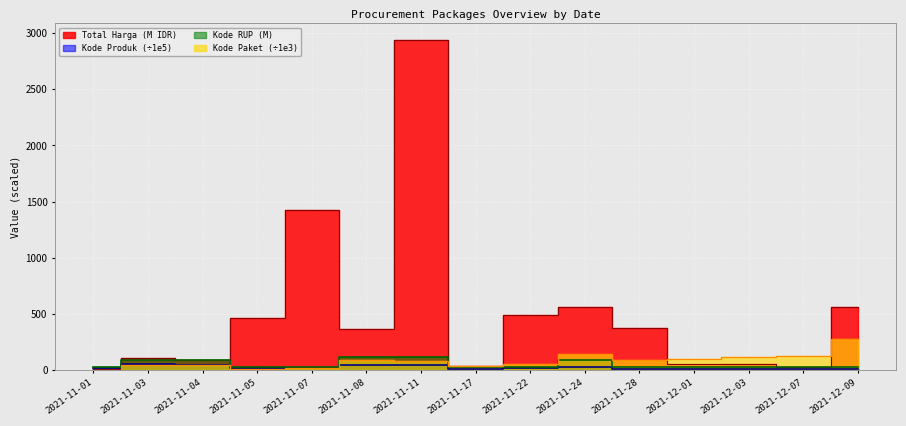

Which category has the highest value in the Total Harga series?

2021-11-11